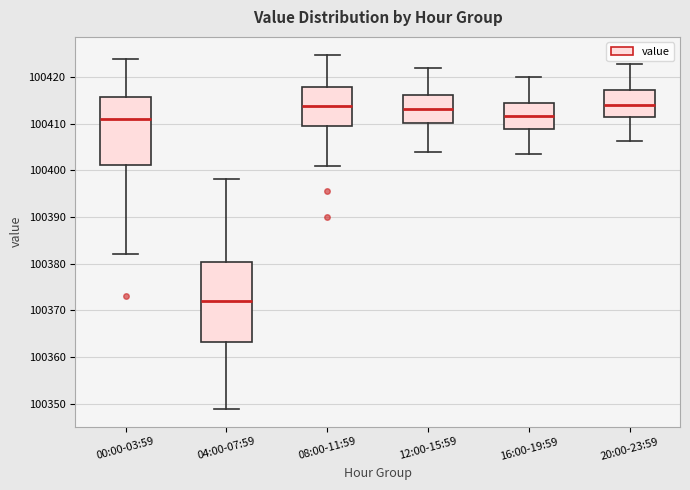

Reading left to right, read every box against the y-axis: the position of its median line, the range the box covers, and the ends of its whiskers. The values are not printed on the chart, so give them approximately, as read against the axis.

00:00-03:59: median 100411, box 100401 to 100416, whiskers 100382 to 100424
04:00-07:59: median 100372, box 100363 to 100380, whiskers 100349 to 100398
08:00-11:59: median 100414, box 100410 to 100418, whiskers 100401 to 100425
12:00-15:59: median 100413, box 100410 to 100416, whiskers 100404 to 100422
16:00-19:59: median 100412, box 100409 to 100414, whiskers 100404 to 100420
20:00-23:59: median 100414, box 100411 to 100417, whiskers 100406 to 100423